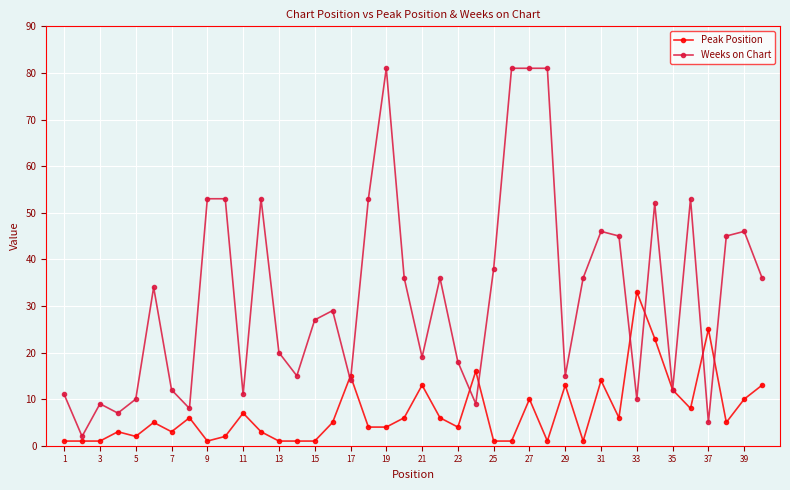

Rank the series by their average value, from highest to lowest.

Weeks on Chart, Peak Position